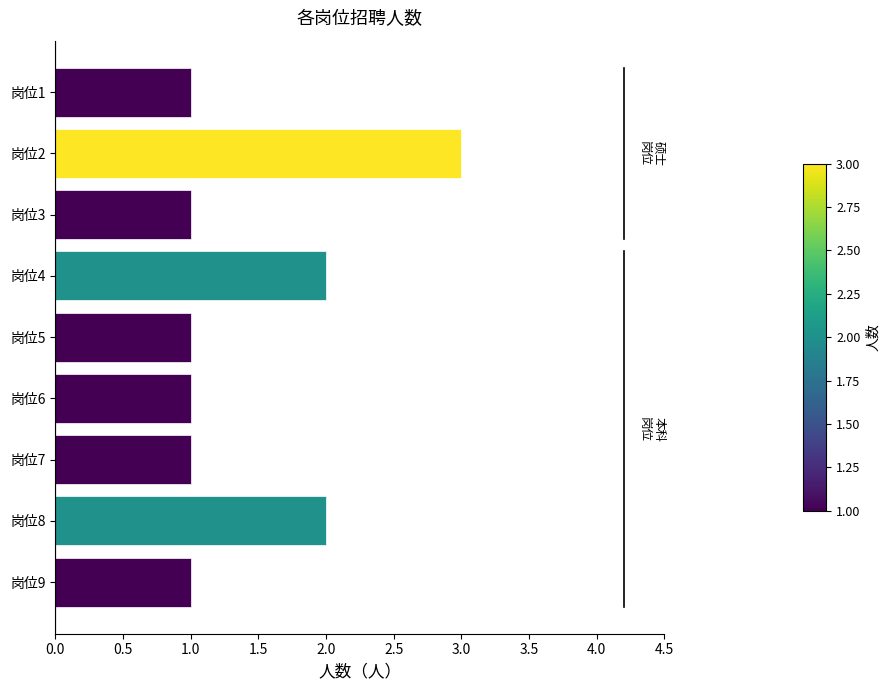

The value at 岗位4 is 2. True or false?

True